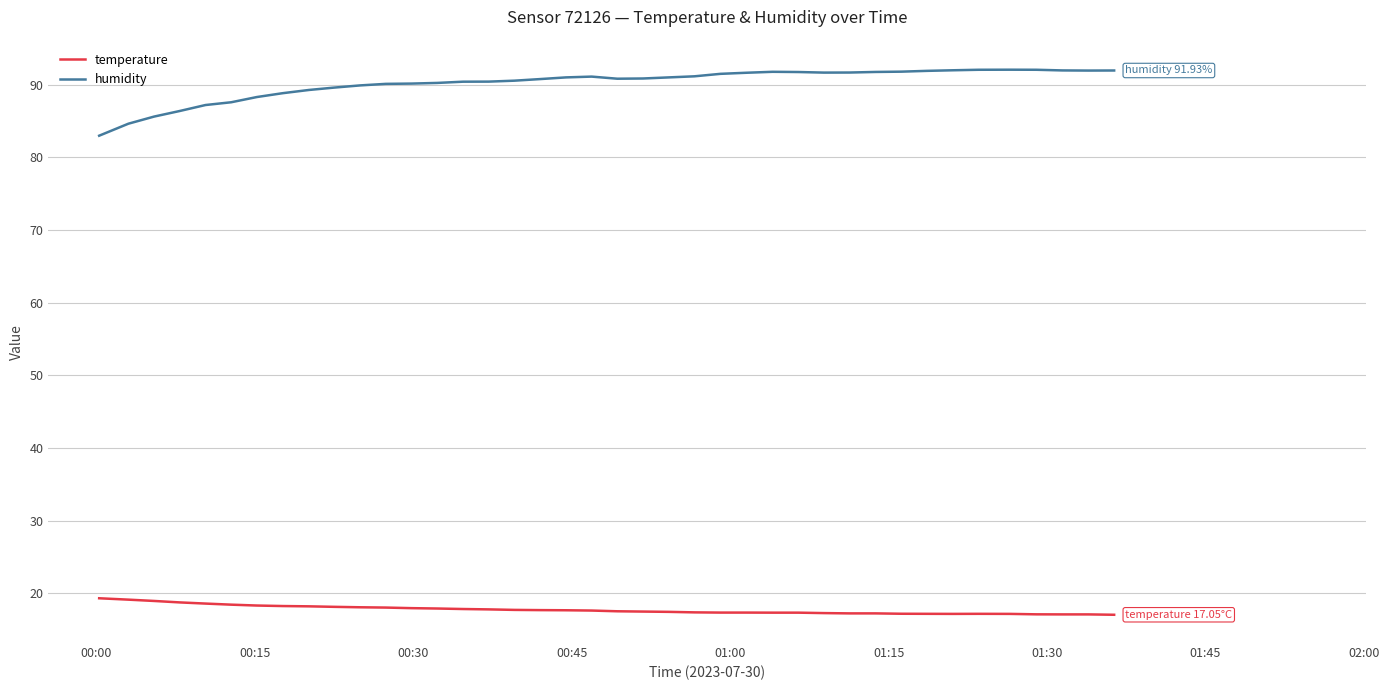

What is the lowest value of the temperature series?

17.1